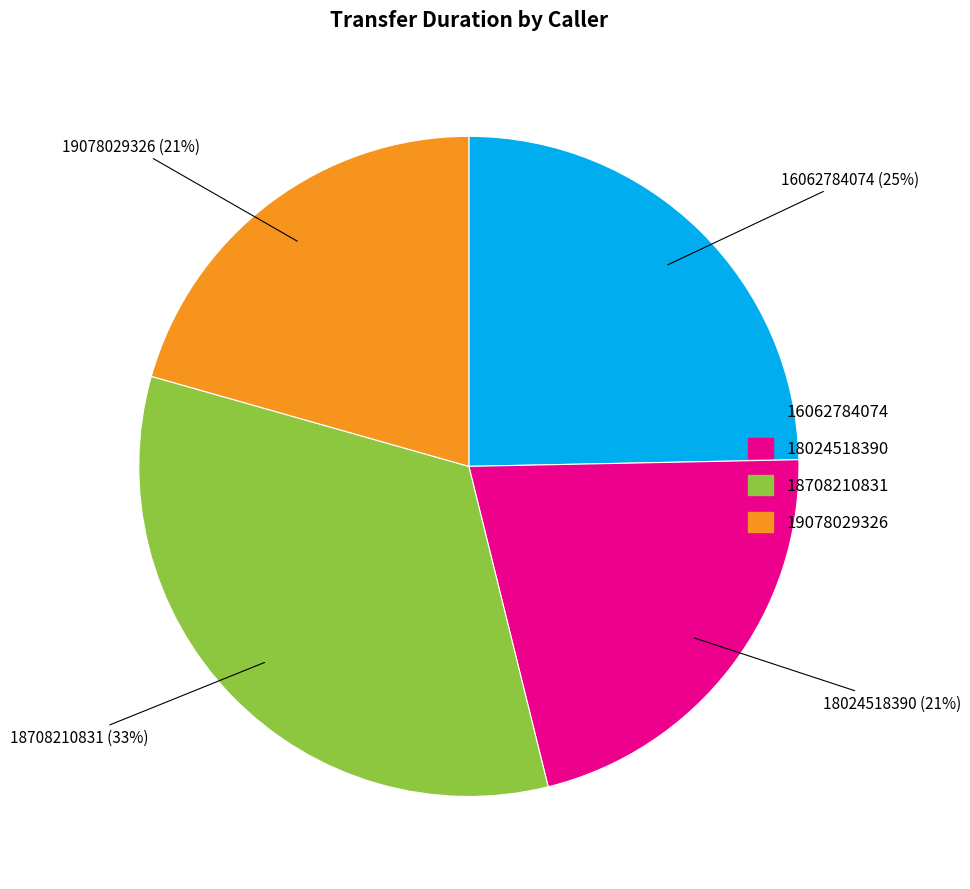

Is there a majority slice in this chart?

No